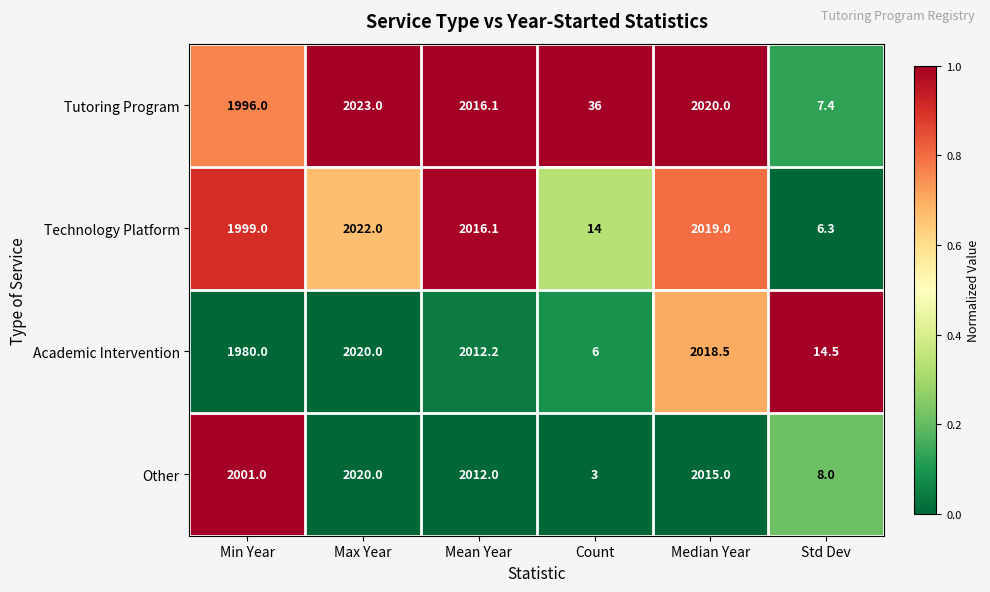

What is the greatest value displayed?

2023.0